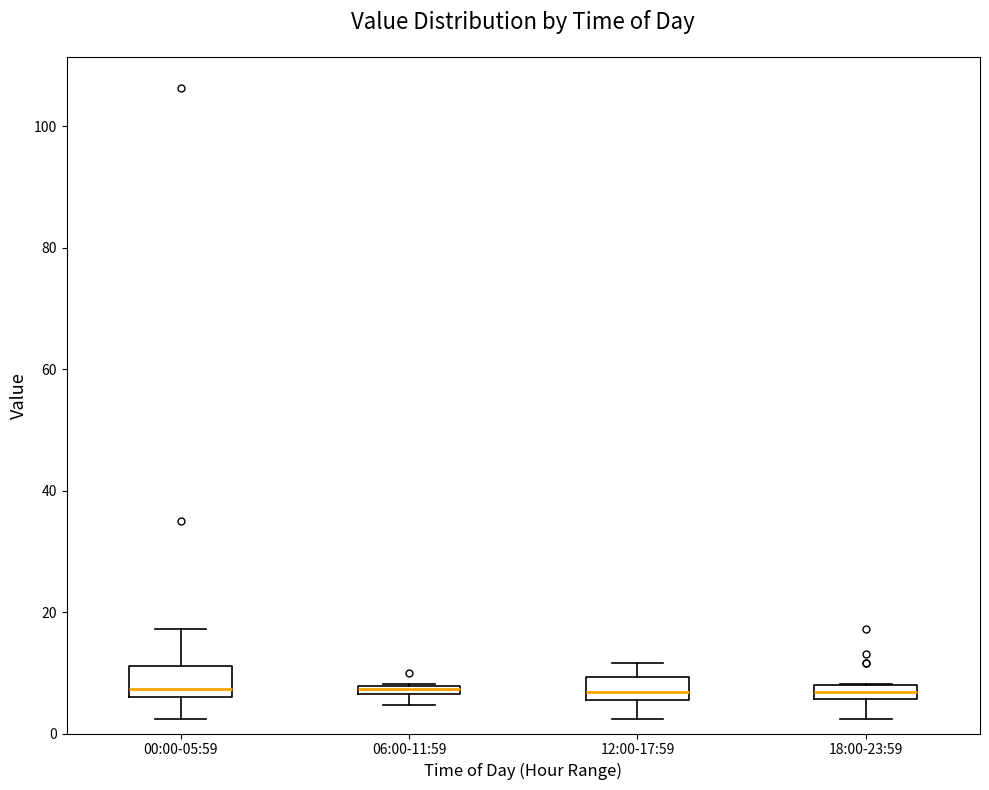

Where does the upper whisker of the box for 00:00-05:59 end on the y-axis? The values are not printed on the chart, so give them approximately, as read against the axis.

18